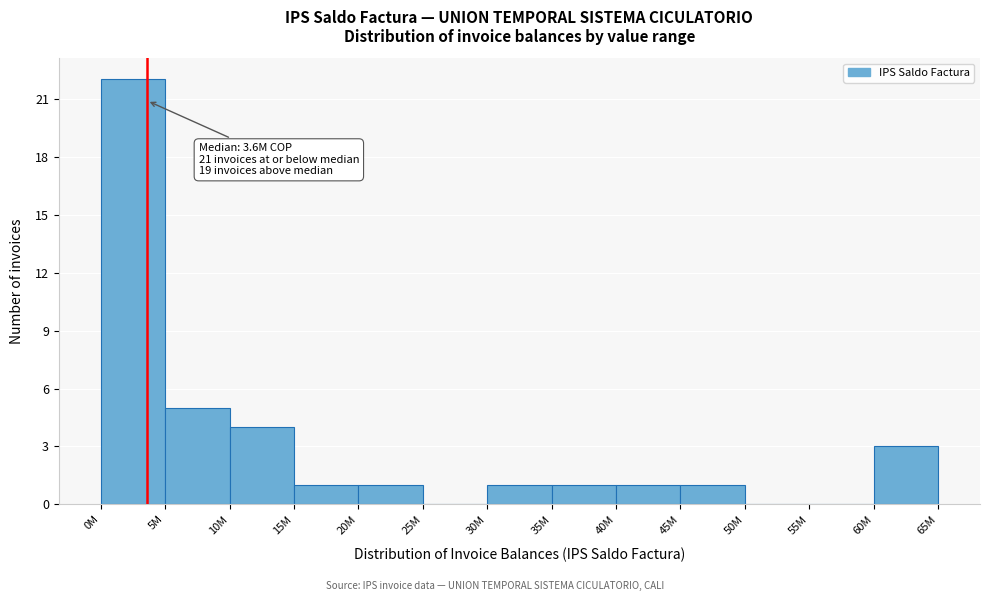

Reading right to left, transcribe all the data shown in this chart.

60M=3	55M=0	50M=0	45M=1	40M=1	35M=1	30M=1	25M=0	20M=1	15M=1	10M=4	5M=5	0M=22